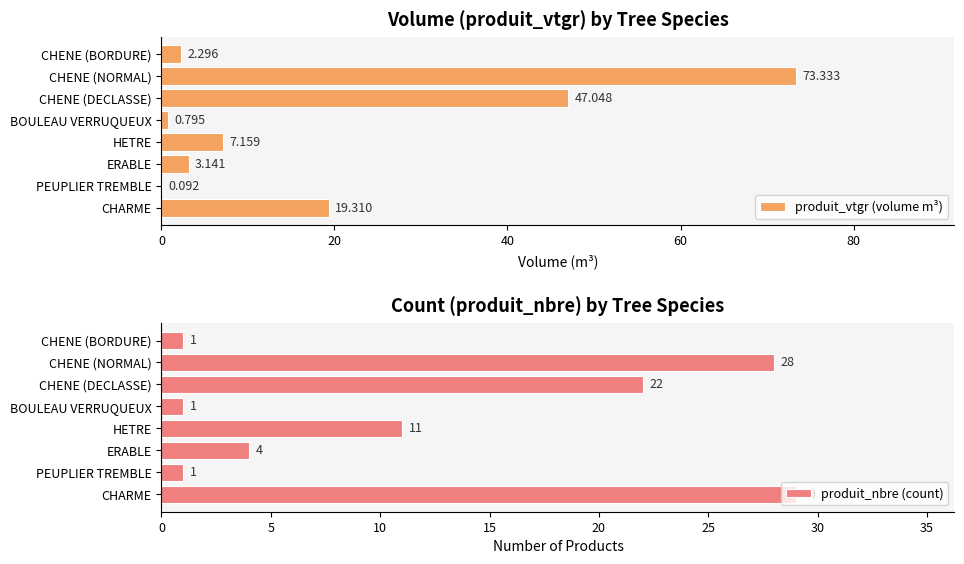

The produit_nbre (count) series shows 15 at HETRE. True or false?

False